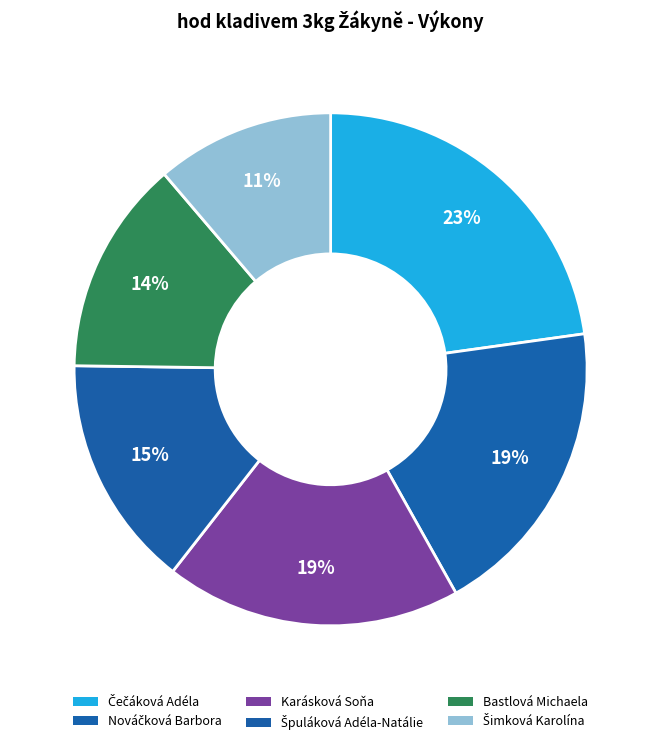

Rank the categories by value from lowest to highest.

Šimková Karolína, Bastlová Michaela, Špuláková Adéla-Natálie, Karásková Soňa, Nováčková Barbora, Čečáková Adéla